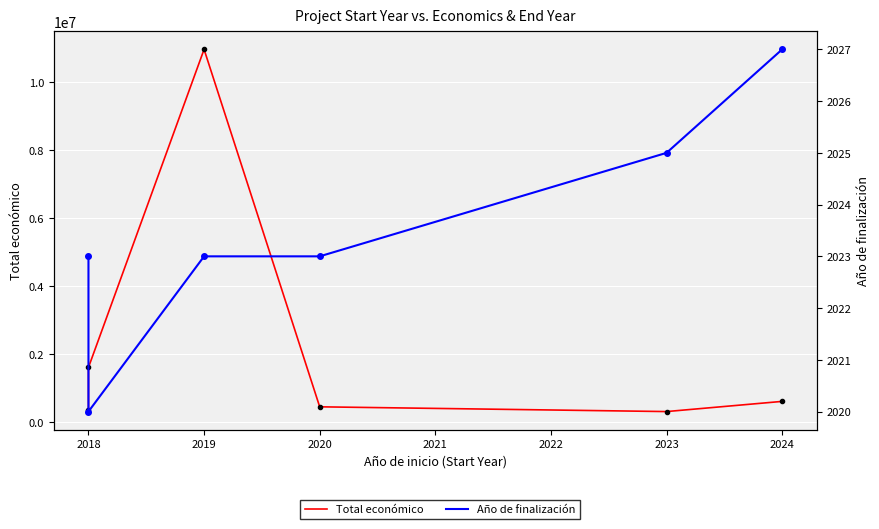

Between 2019 and 2018, which is larger?

2019